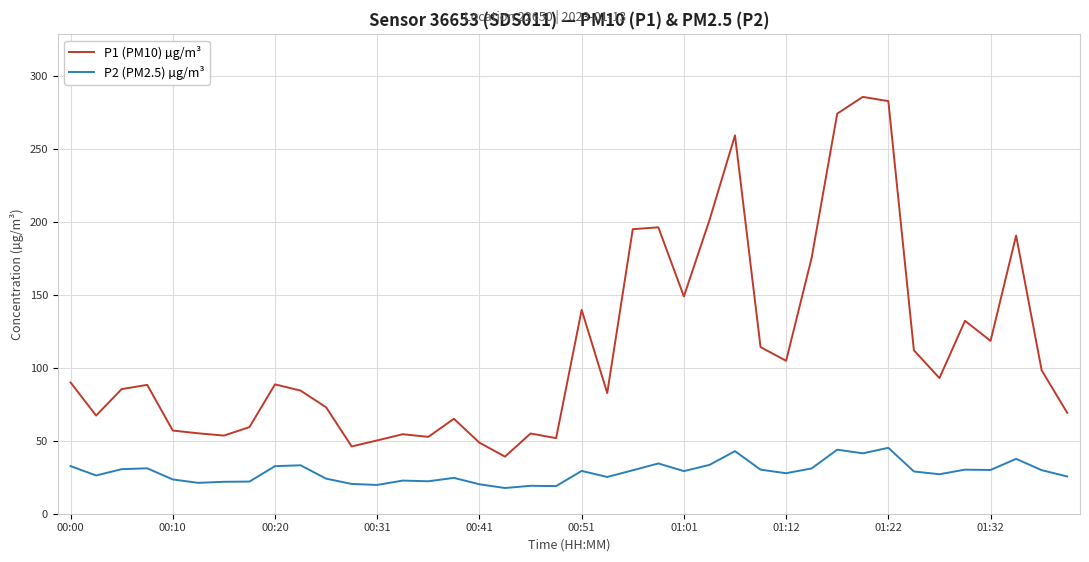

True or false: P1 (PM10) µg/m³ and P2 (PM2.5) µg/m³ intersect in this chart.

False